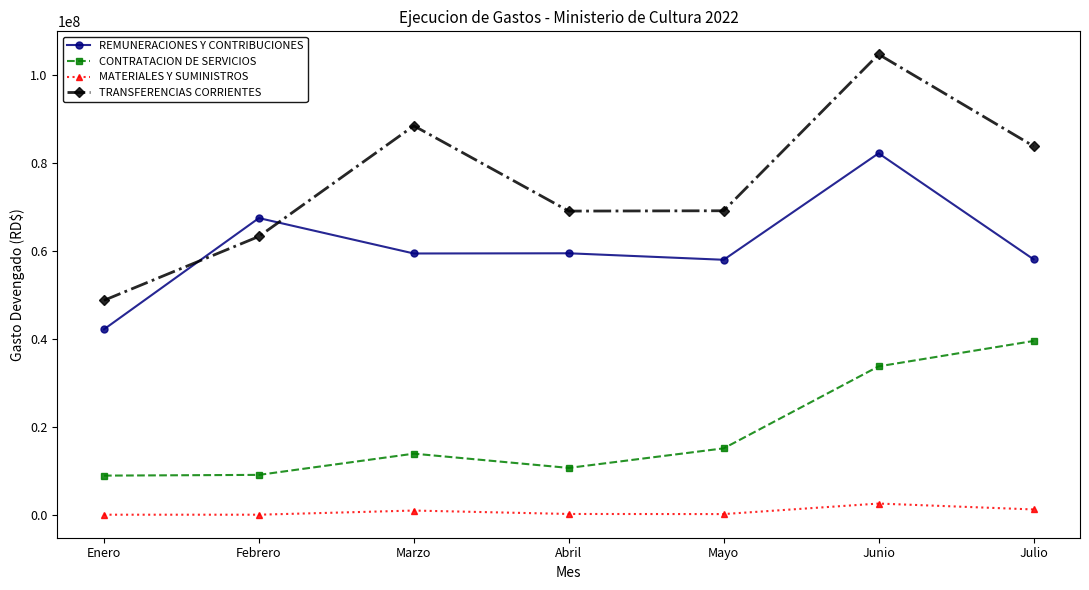

What is the difference between the highest and lowest values at Marzo?

87512969.6